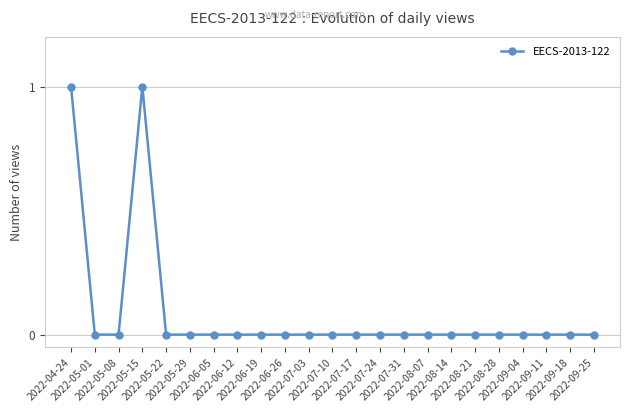

What is the label of the 8th point from the left?

2022-06-12